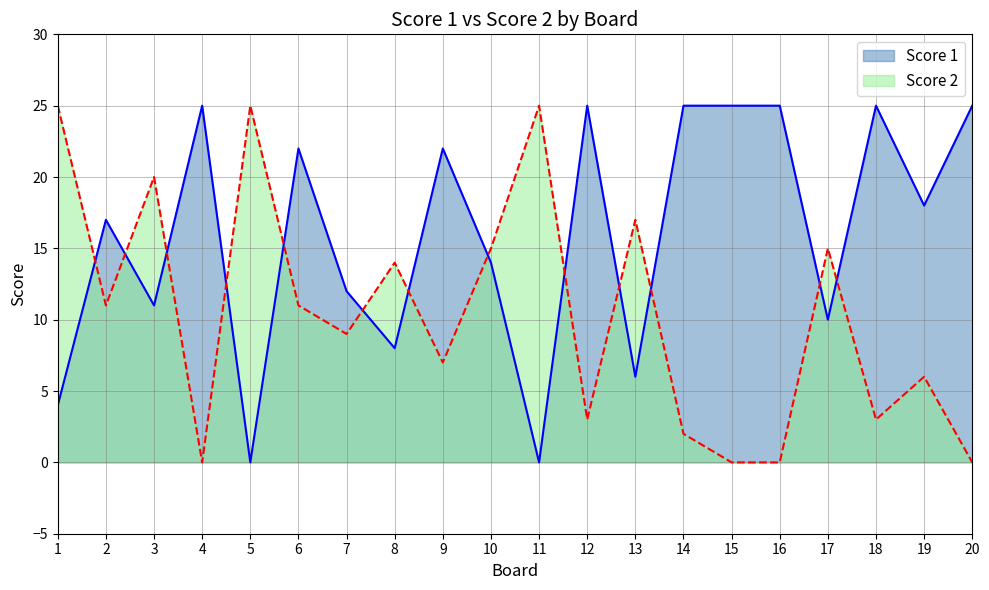

What is the approximate value of Score 1 at 14, to the nearest 5?

25